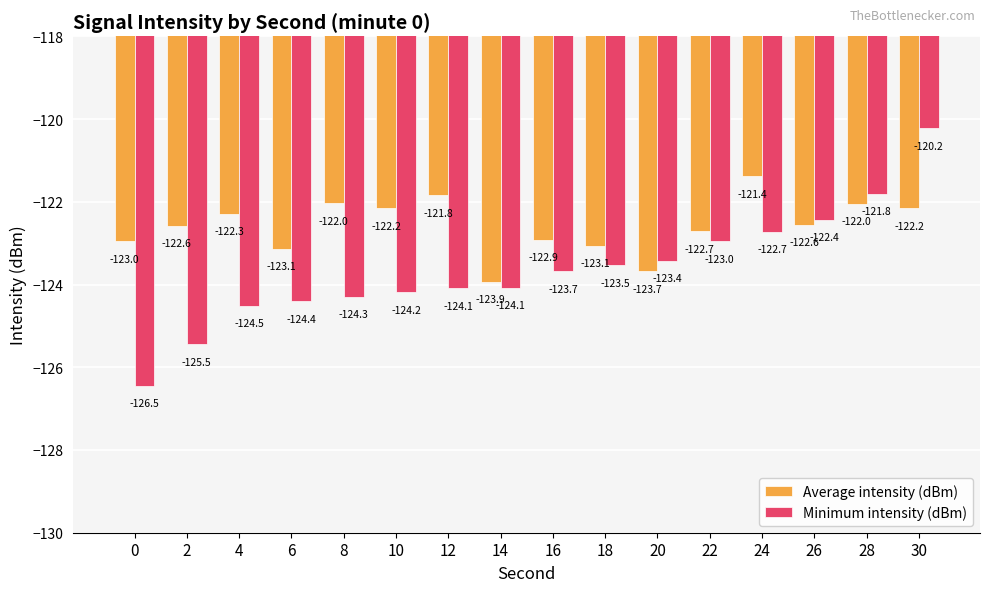

List the series in order of their peak value, lowest first.

Average intensity (dBm), Minimum intensity (dBm)